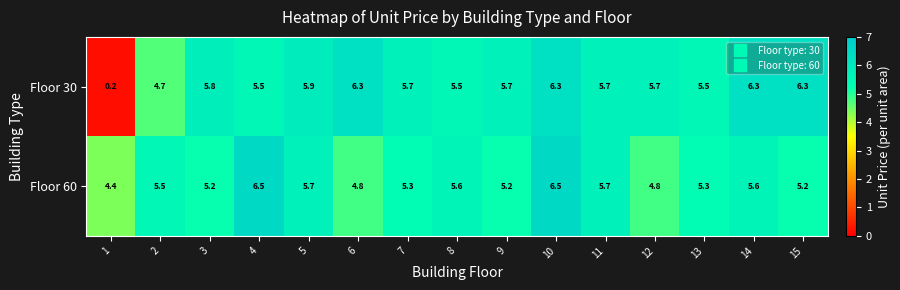

Which category has the lowest value across all series?

1